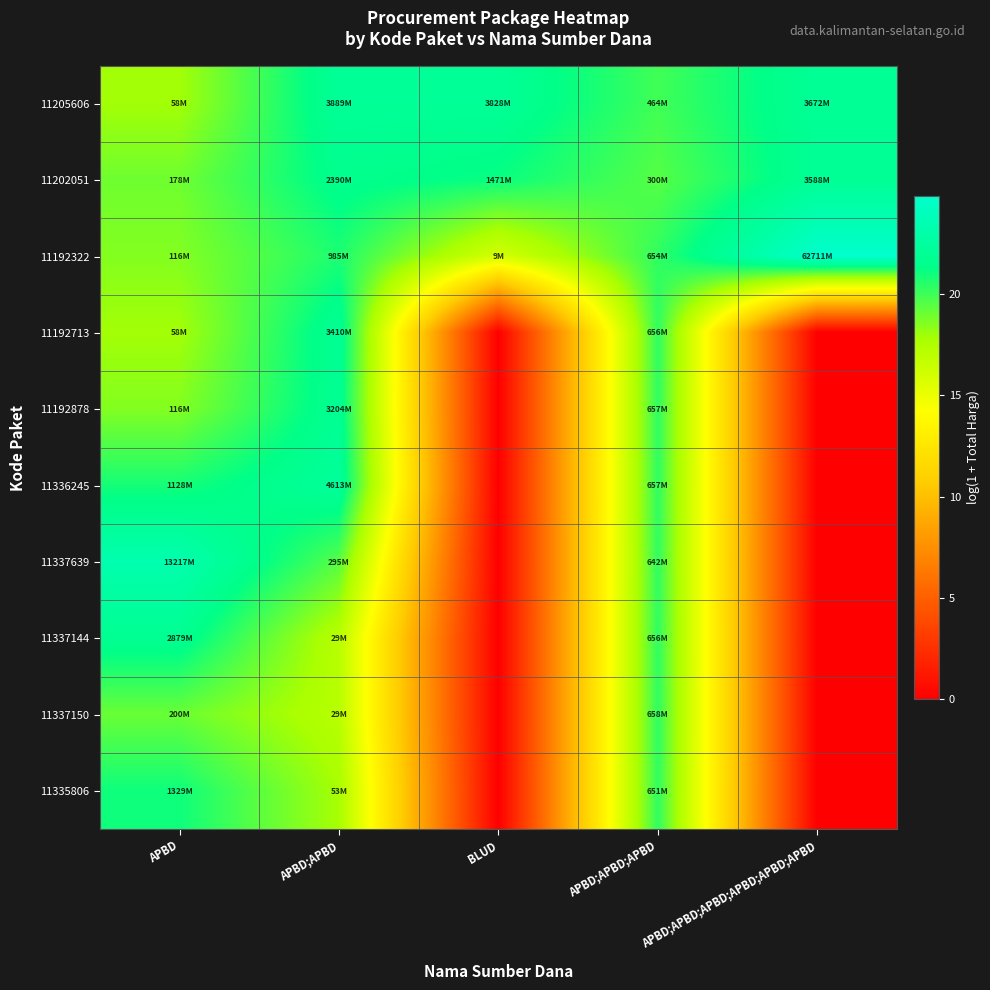

What is the total value across all series at BLUD?

59.1